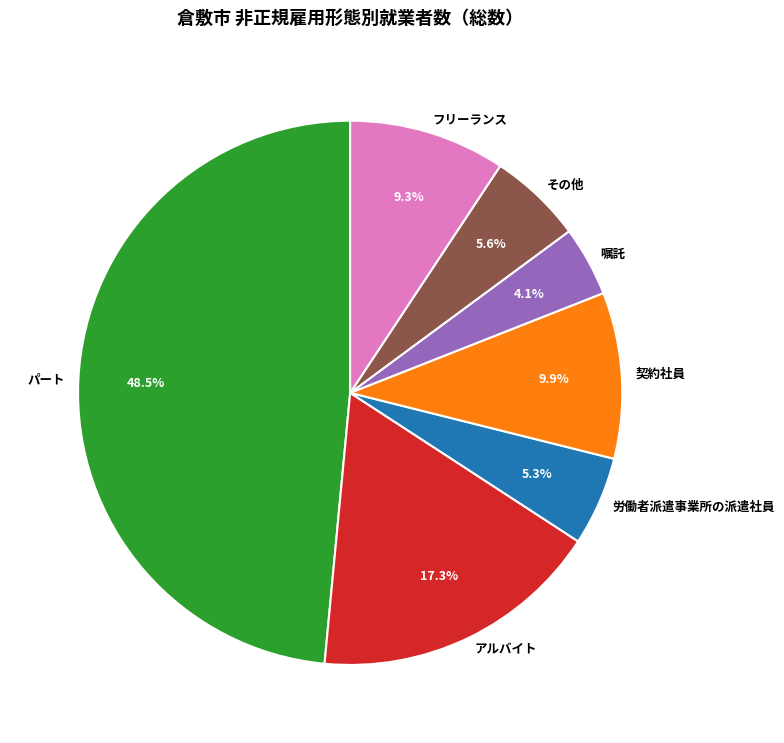

Does 契約社員 account for over 50% of the chart?

No